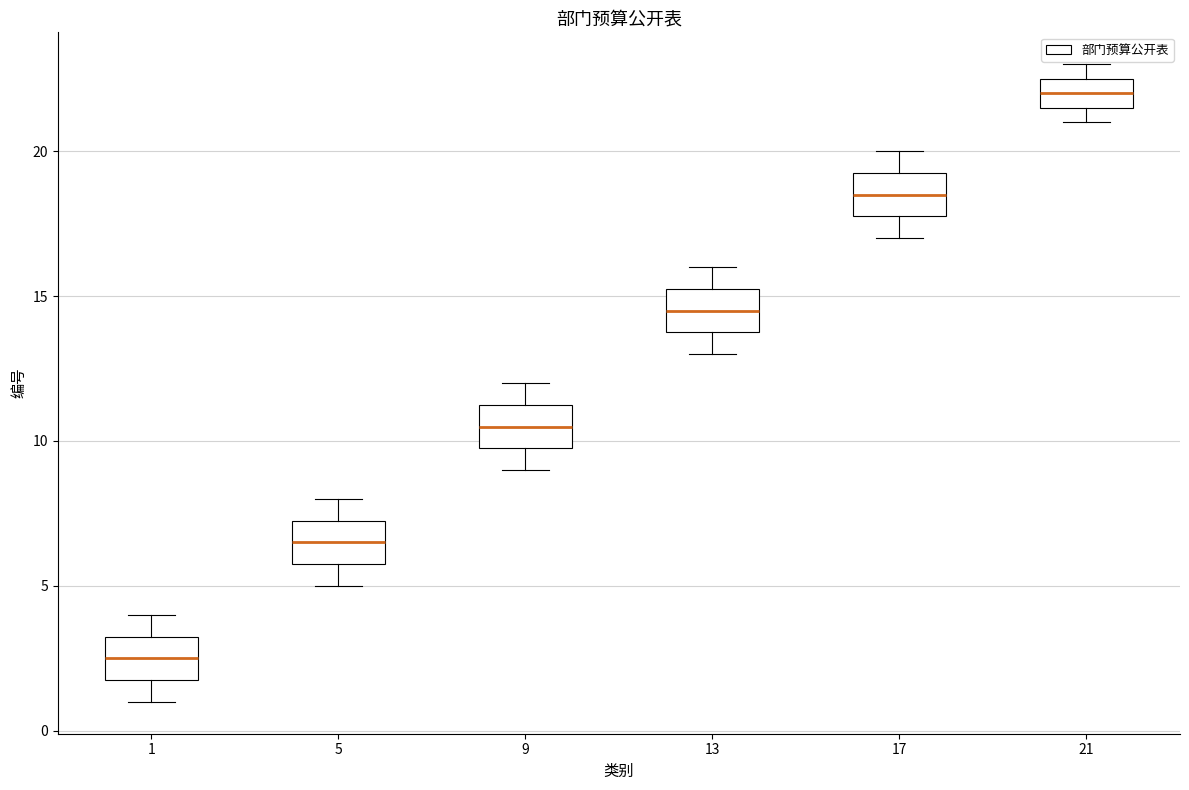

Reading left to right, transcribe this box plot: for each box, give where its median line is, the range the box spans, and where its two whiskers end, as read against the y-axis. The values are not printed on the chart, so give them approximately, as read against the axis.

1: median 2.5, box 2.0 to 3.5, whiskers 1.0 to 4.0
5: median 6.5, box 6.0 to 7.5, whiskers 5.0 to 8.0
9: median 10.5, box 10.0 to 11.5, whiskers 9.0 to 12.0
13: median 14.5, box 14.0 to 15.5, whiskers 13.0 to 16.0
17: median 18.5, box 18.0 to 19.5, whiskers 17.0 to 20.0
21: median 22.0, box 21.5 to 22.5, whiskers 21.0 to 23.0